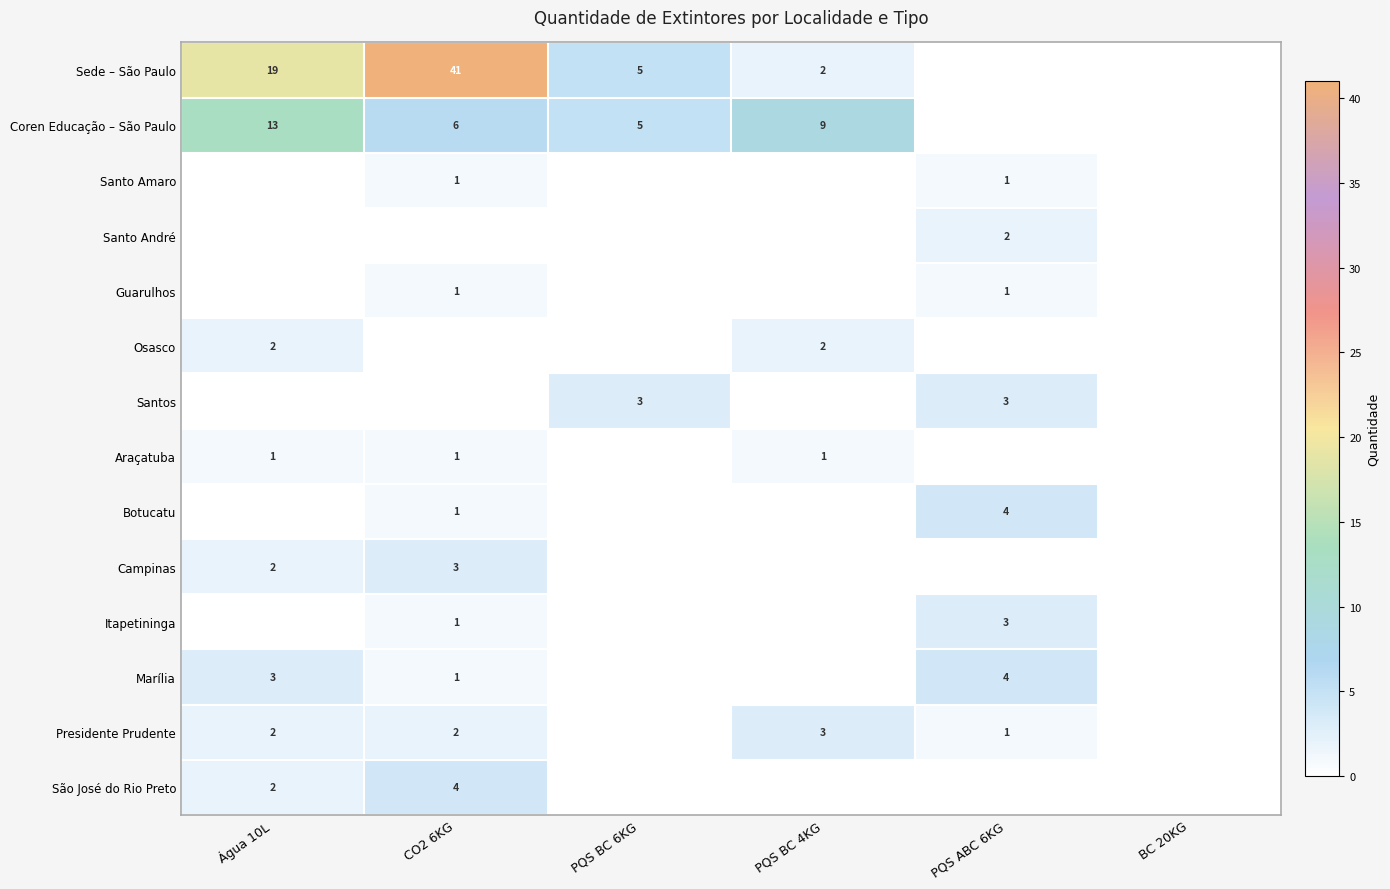

Is it true that Osasco equals 1 at Água 10L?

False